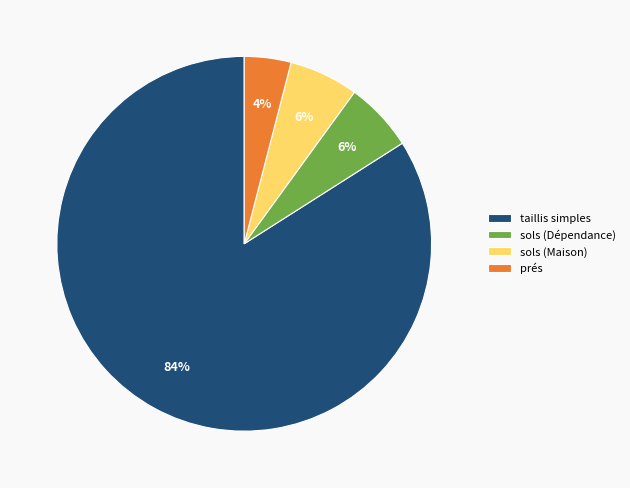

What is the ratio of the value at sols (Maison) to the value at prés?

1.5